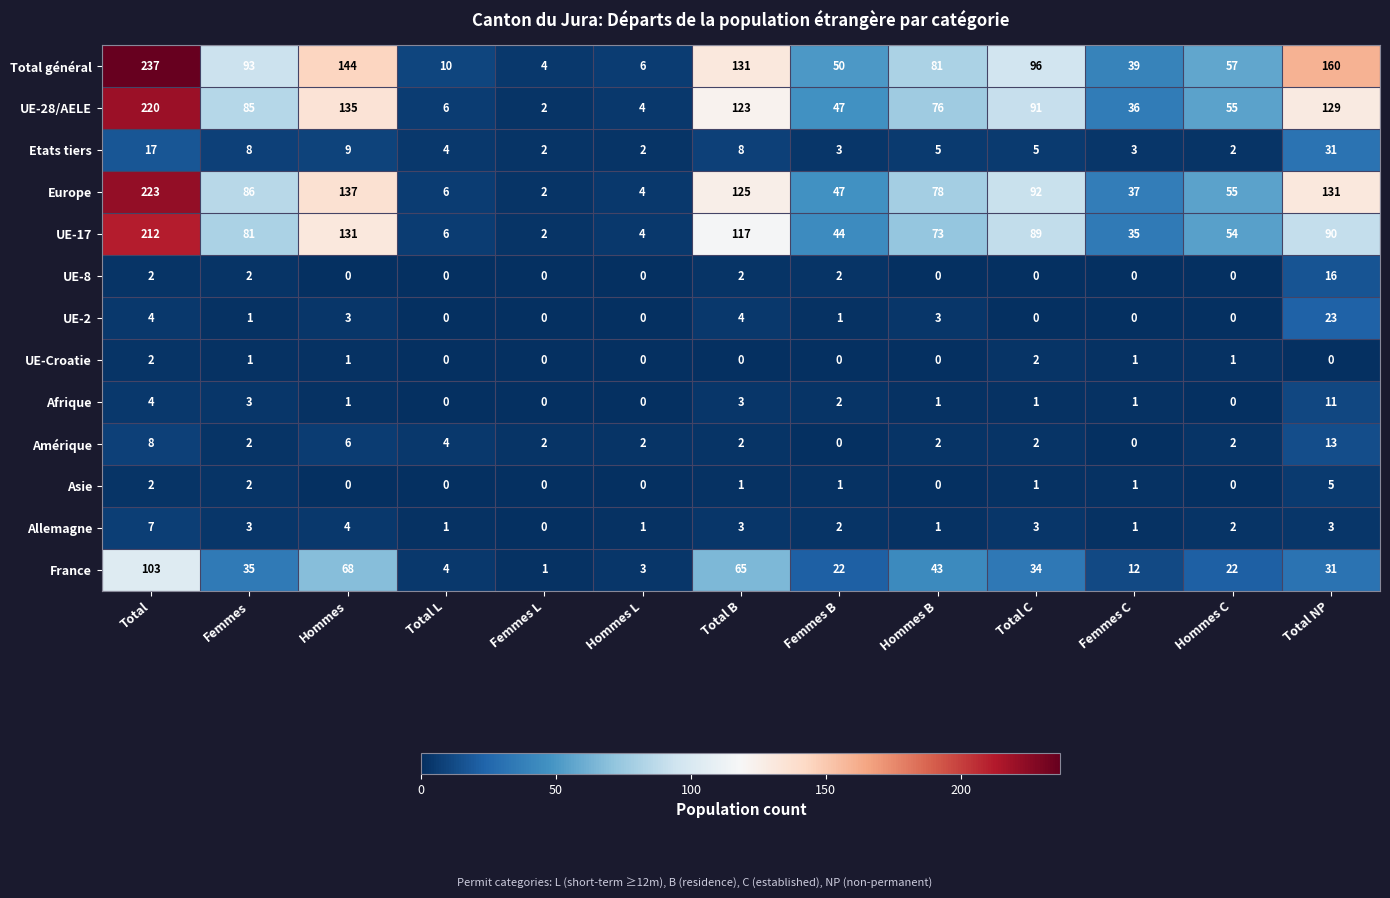

What is the difference between the second highest and second lowest values in the UE-17 series?

127